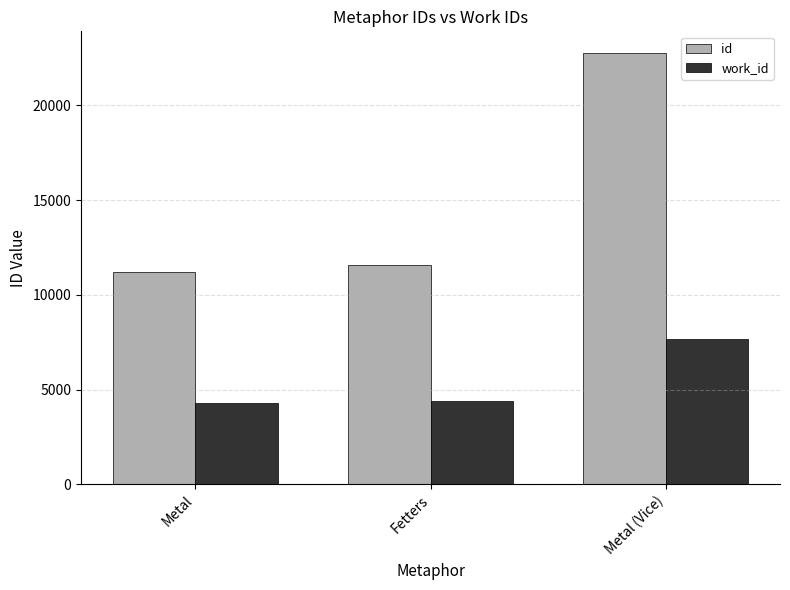

What is the difference between the maximum and minimum values in the id series?

11537